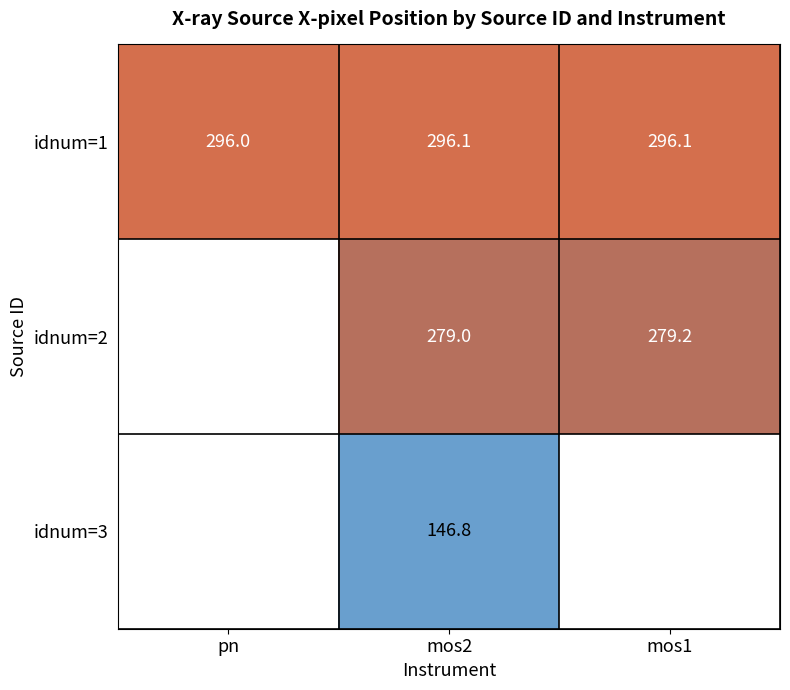

Rank the series at mos2 from lowest to highest value.

idnum=3, idnum=2, idnum=1